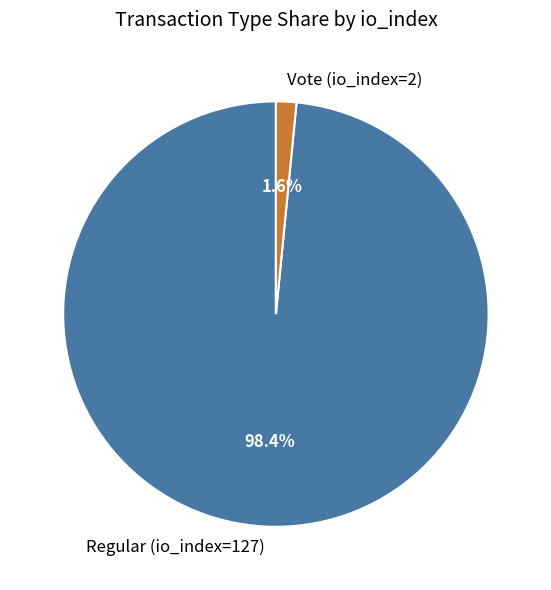

True or false: Vote (io_index=2) accounts for 2% of the total.

True